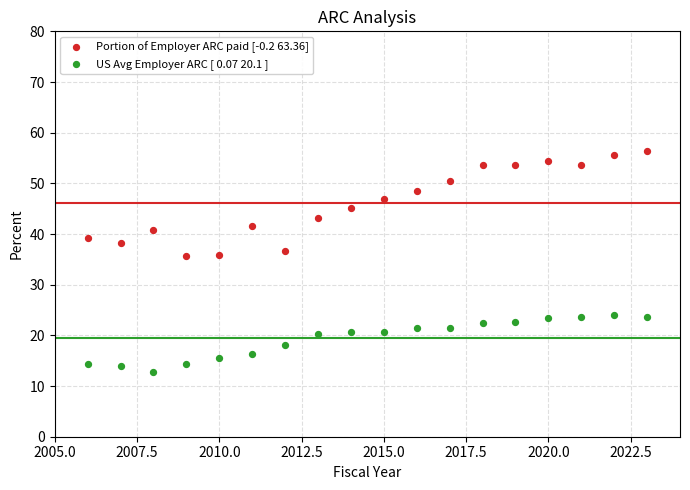

Across all data points, what is the range of X values (max minus min)?

17.0